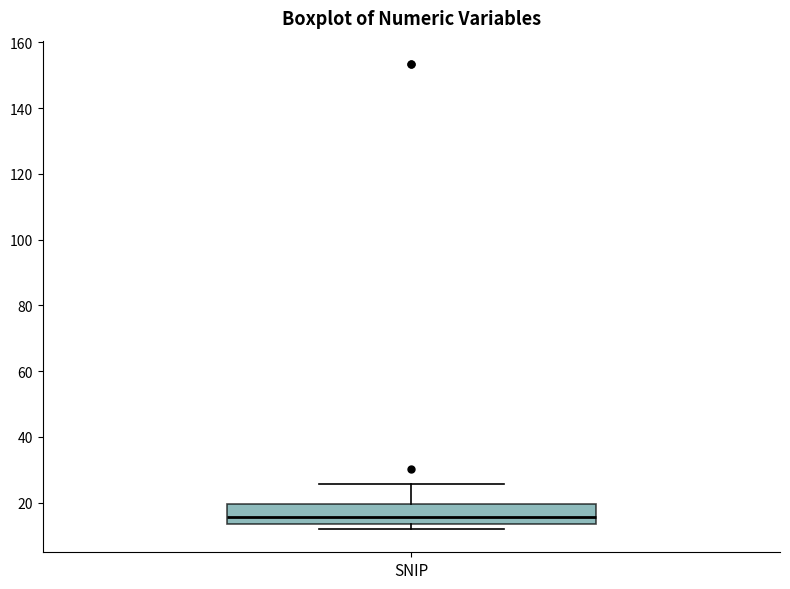

Where is the upper edge of the box for SNIP on the y-axis? The values are not printed on the chart, so give them approximately, as read against the axis.

20